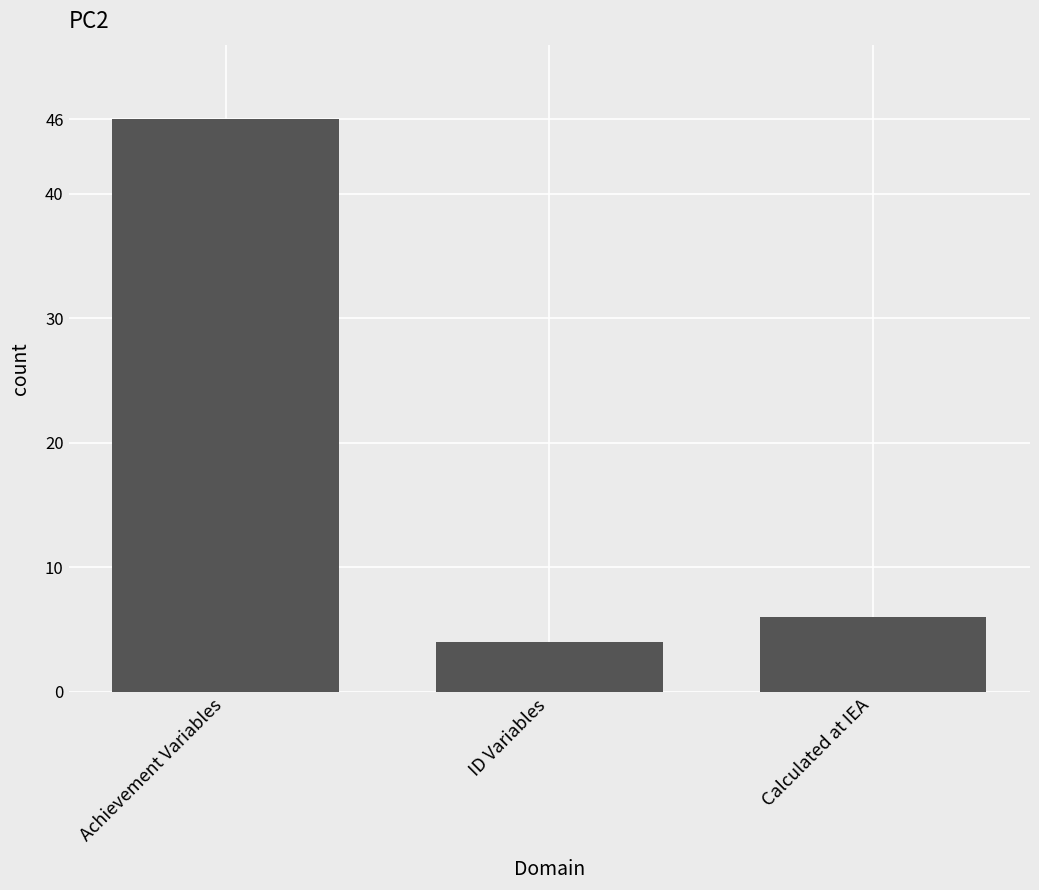

What value does the data have at Calculated at IEA, to the nearest 5?

5